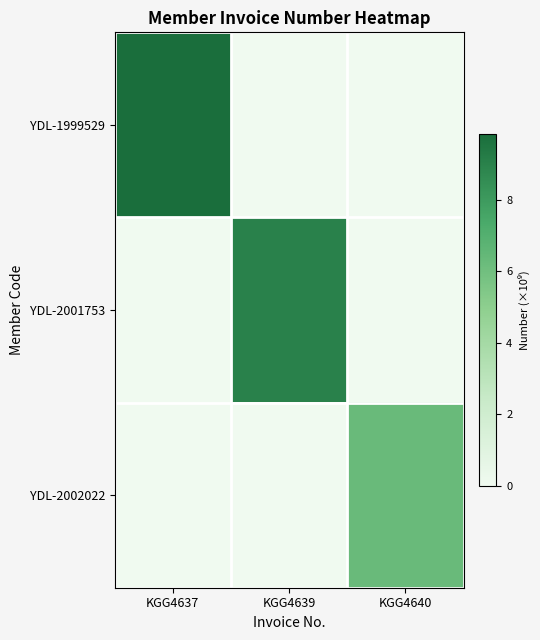

Rank the series at KGG4640 from lowest to highest value.

YDL-1999529, YDL-2001753, YDL-2002022